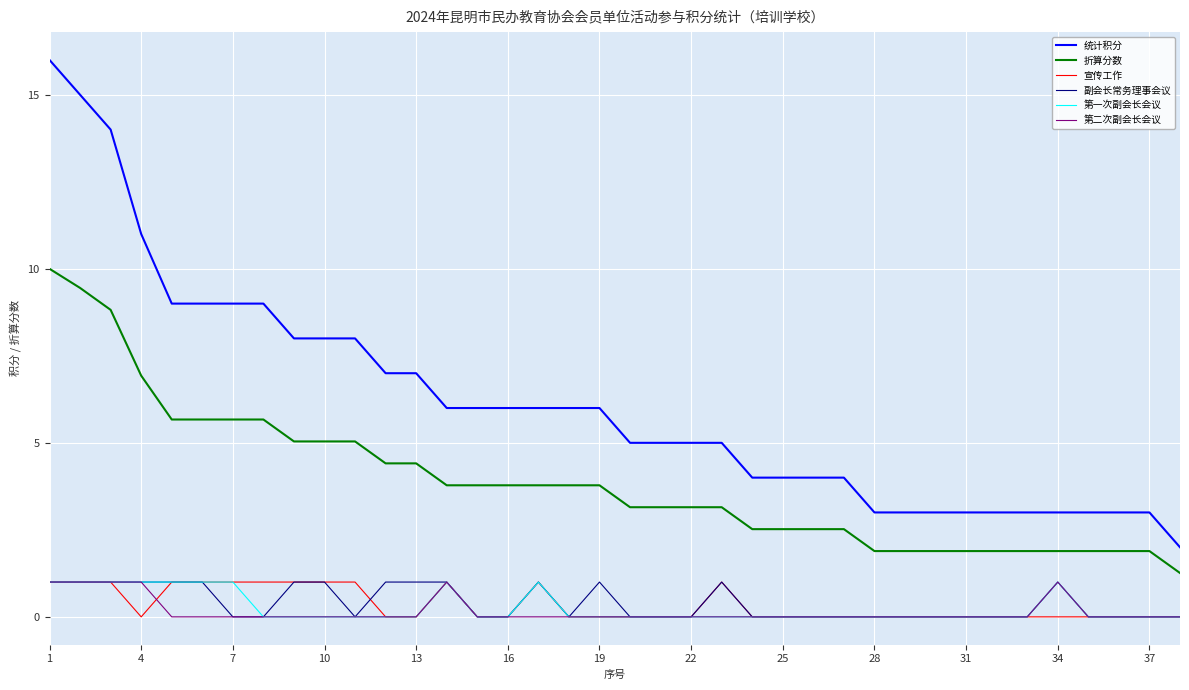

Which series has the largest range (max minus min)?

统计积分